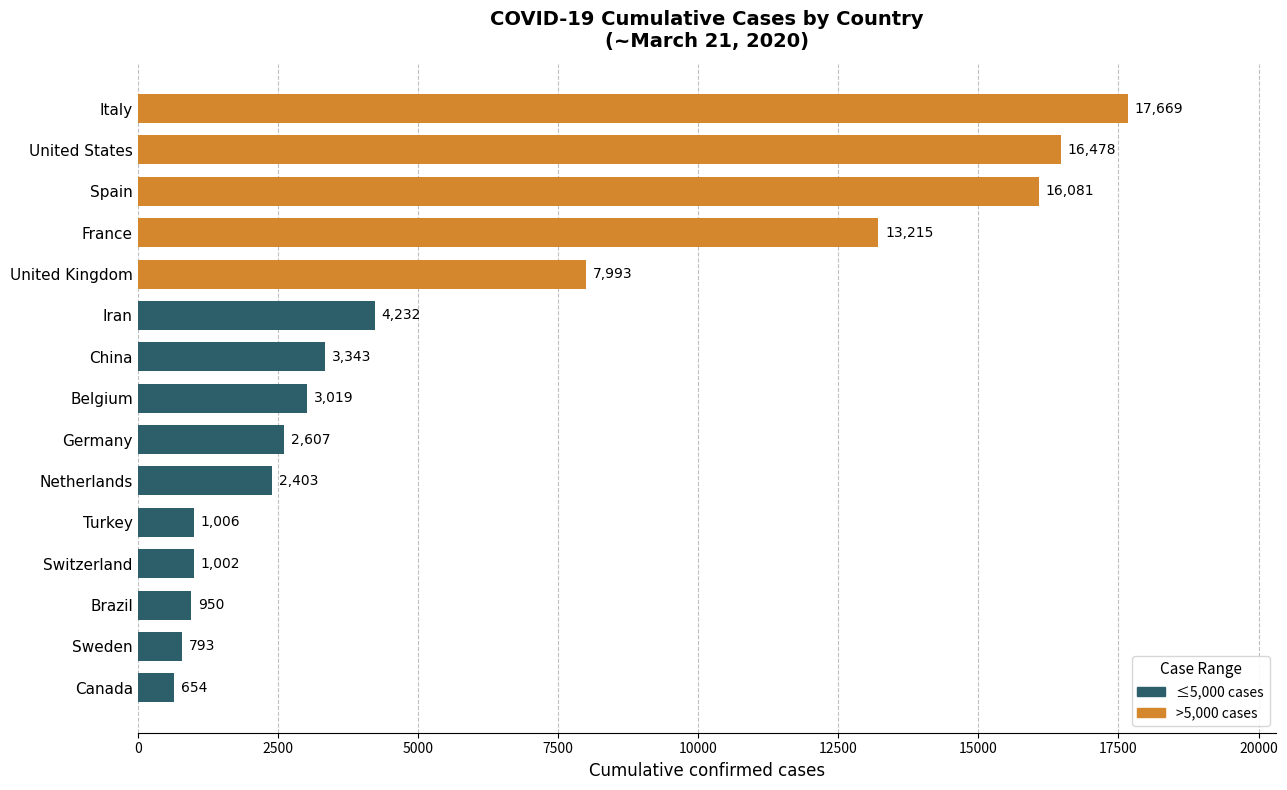

What is the ratio of the value at Netherlands to the value at United States?

0.1